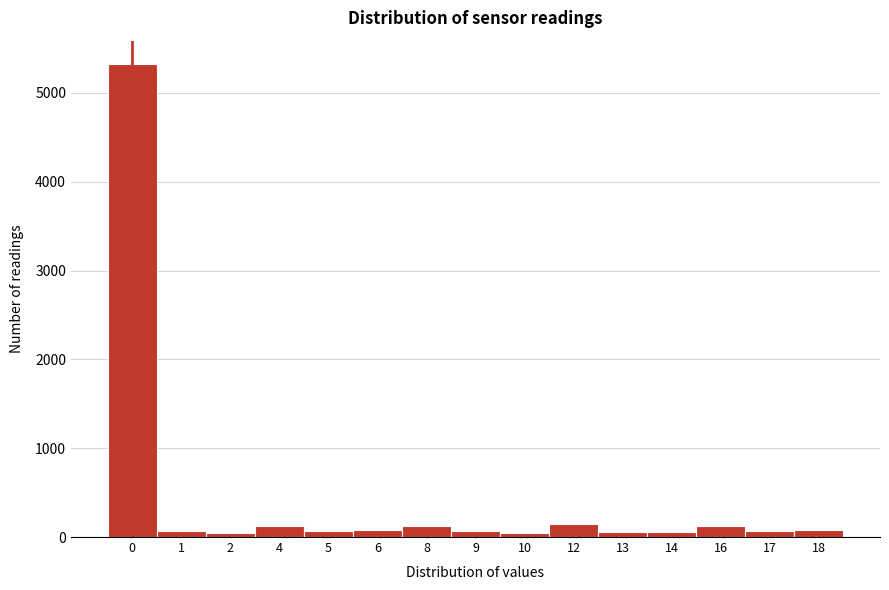

What is the maximum value shown in the chart?

5322